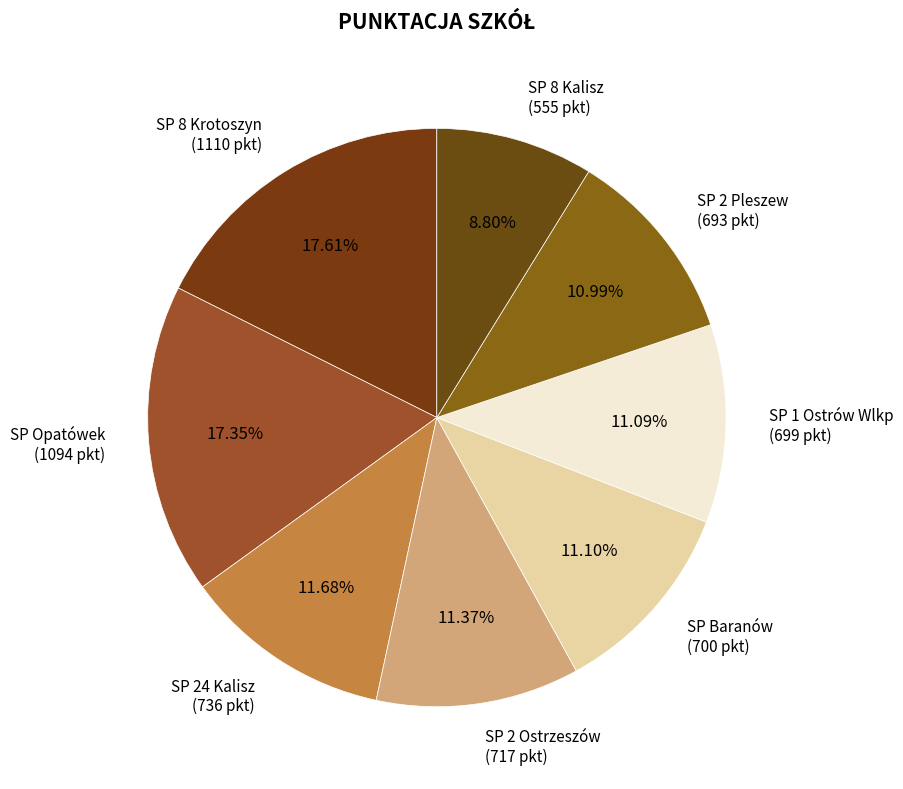

To the nearest percent, what is the combined percentage of SP 8 Kalisz and SP 1 Ostrów Wlkp?

20%